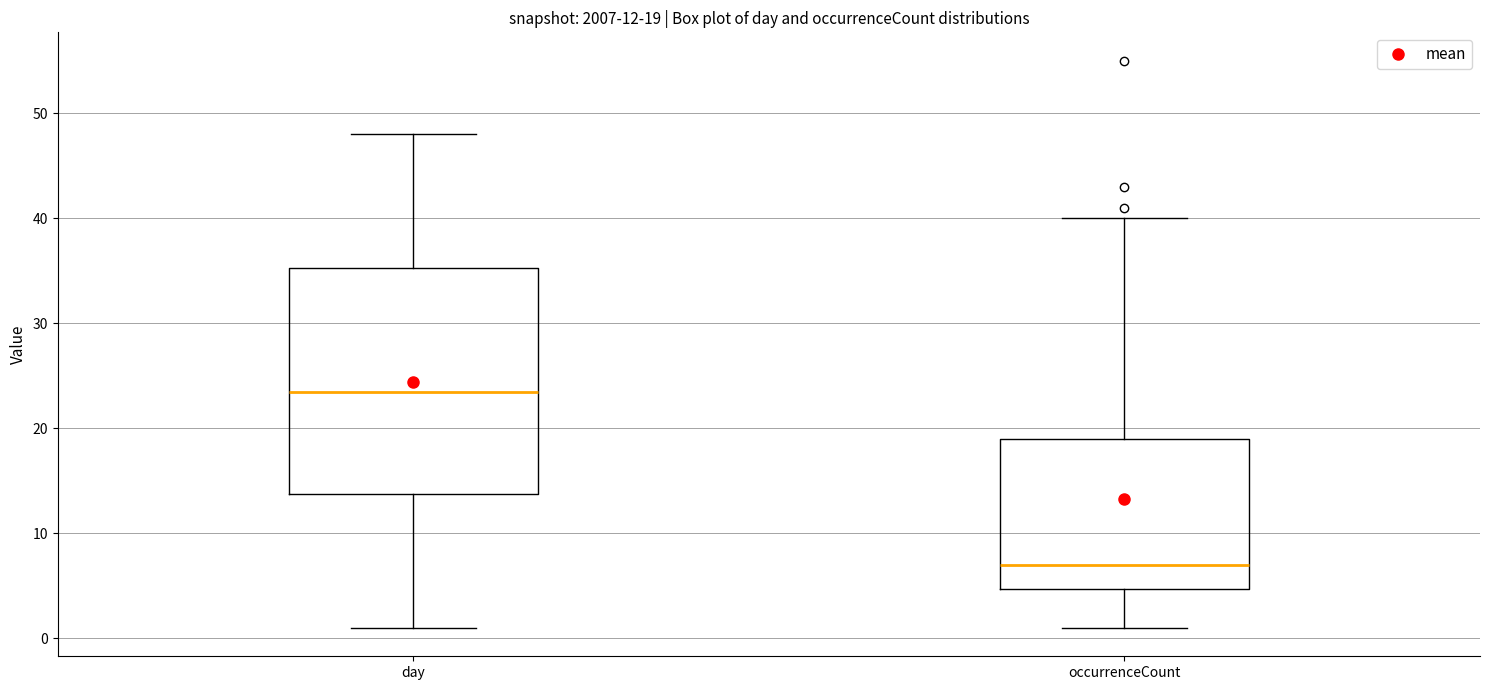

Which box has the highest median line?

day